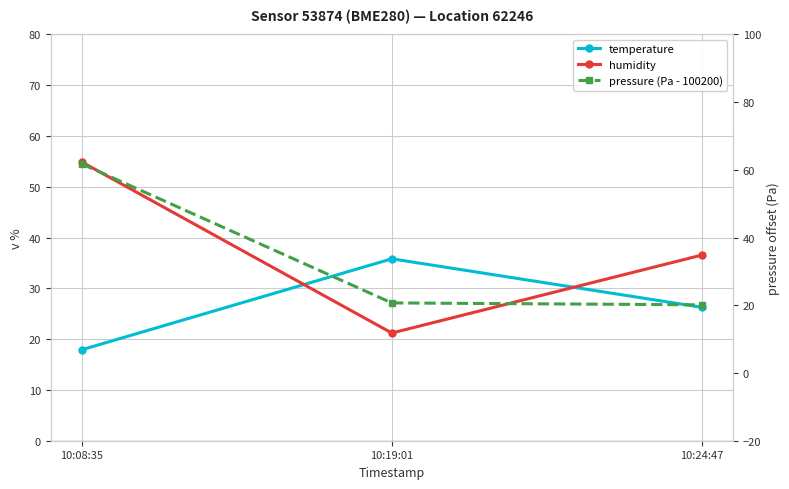

What is the approximate value of pressure (Pa - 100200) at 10:08:35?

61.8